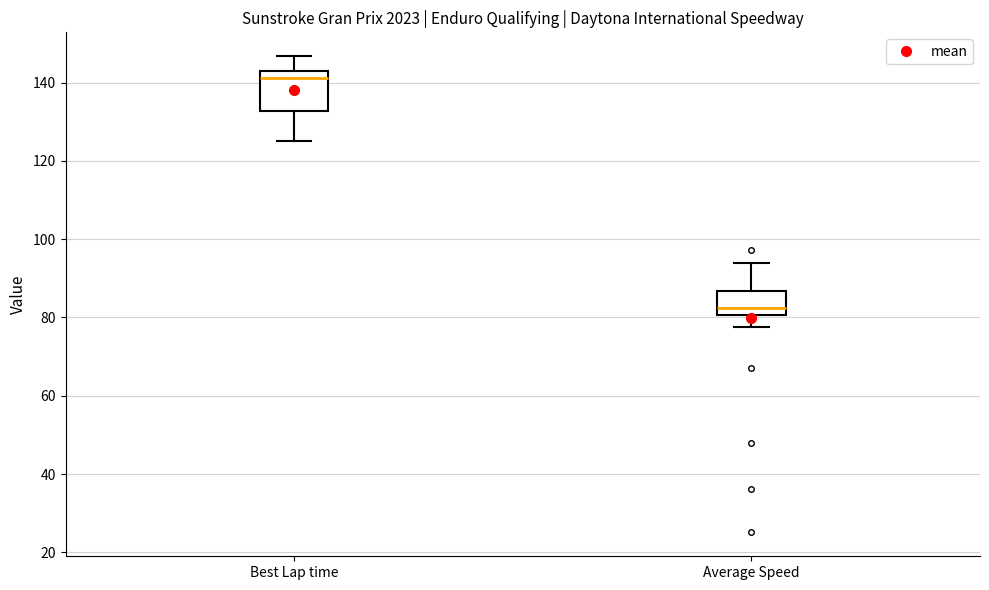

Which box has the lowest median line?

Average Speed